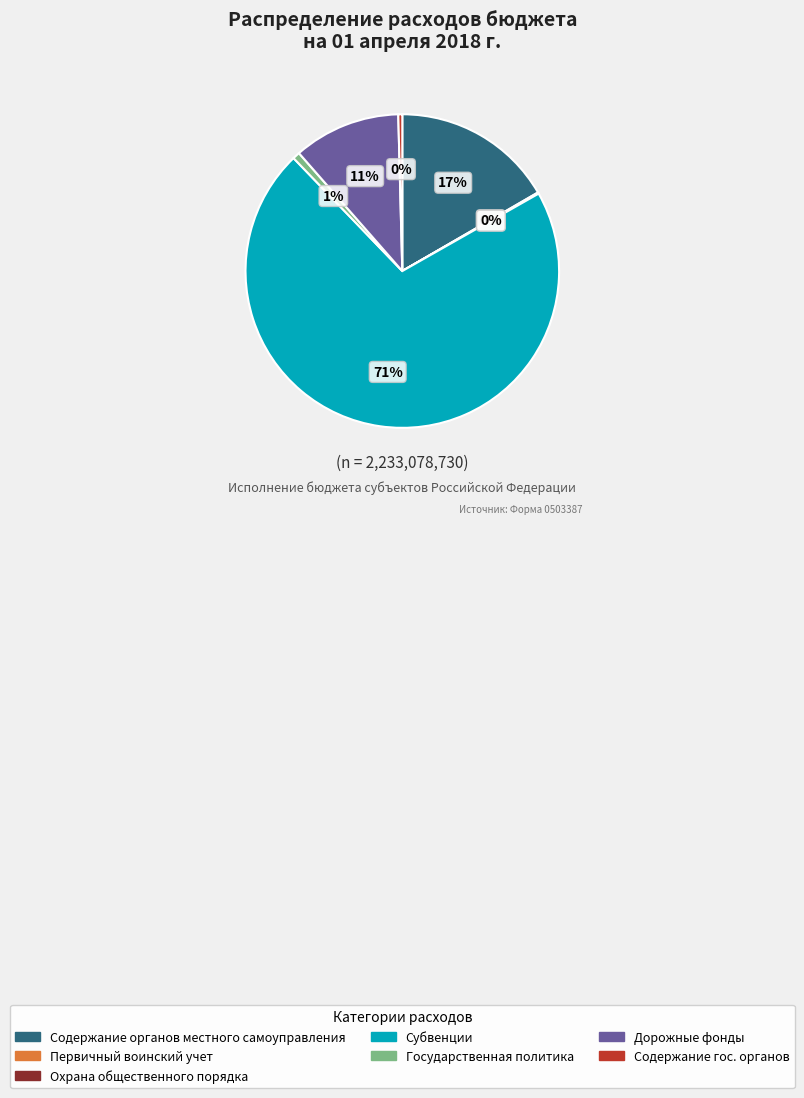

To the nearest percent, what is the difference between the largest and smallest slice percentages?

71%